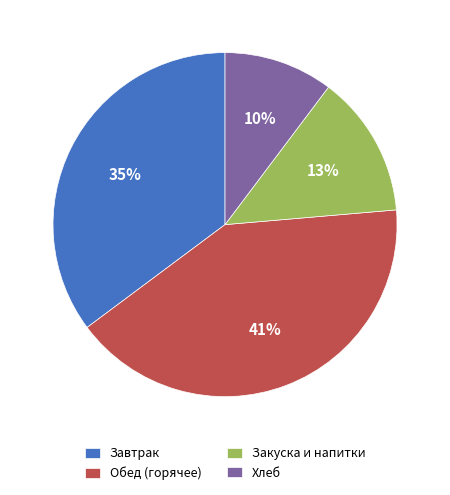

How many segments does this pie chart have?

4